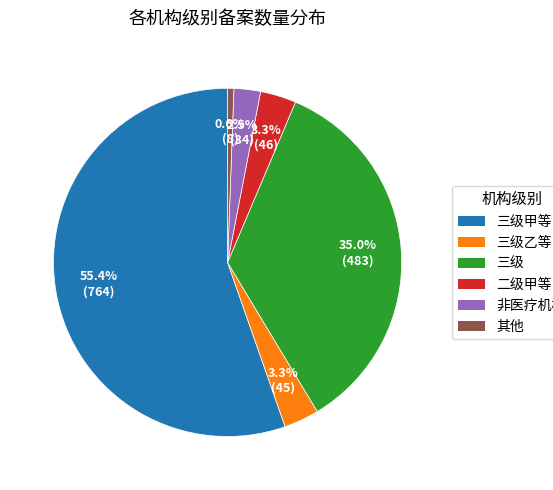

Which slice is the largest?

三级甲等